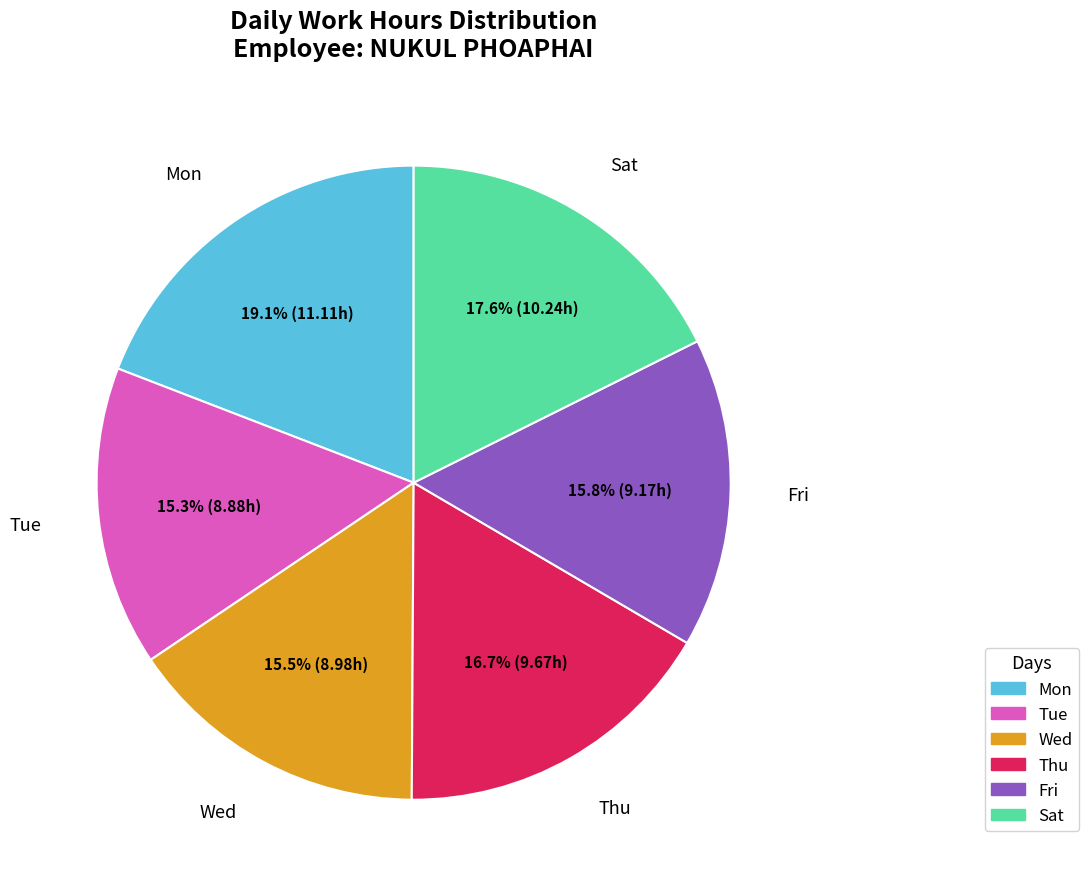

To the nearest percent, what percentage of the pie is Mon?

19%